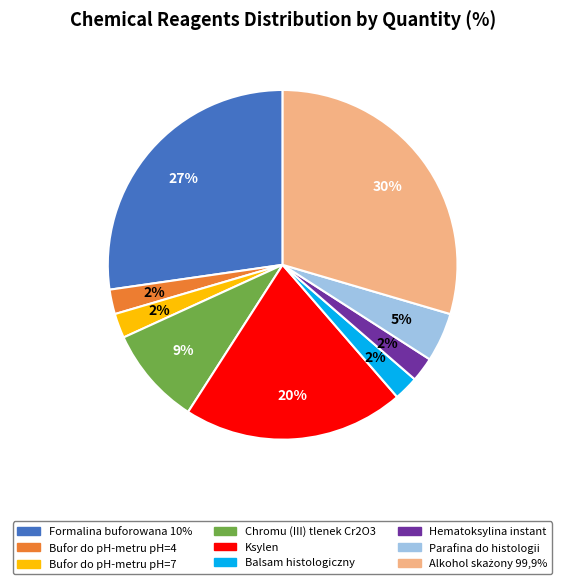

To the nearest percent, what is the difference between the Formalina buforowana 10% and Ksylen slice percentages?

7%